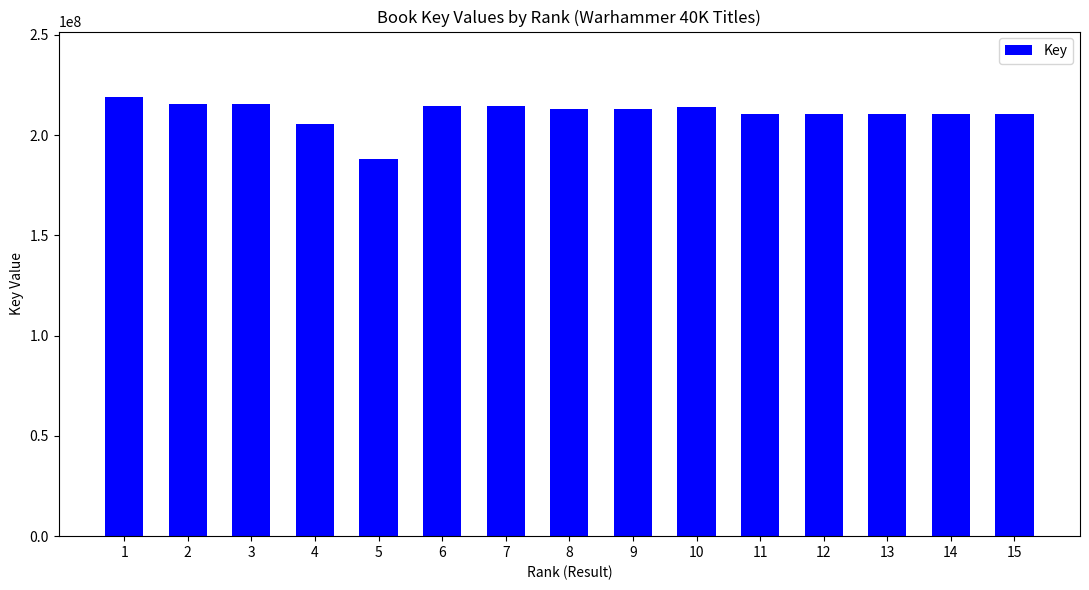

Count the number of data series in this chart.

1